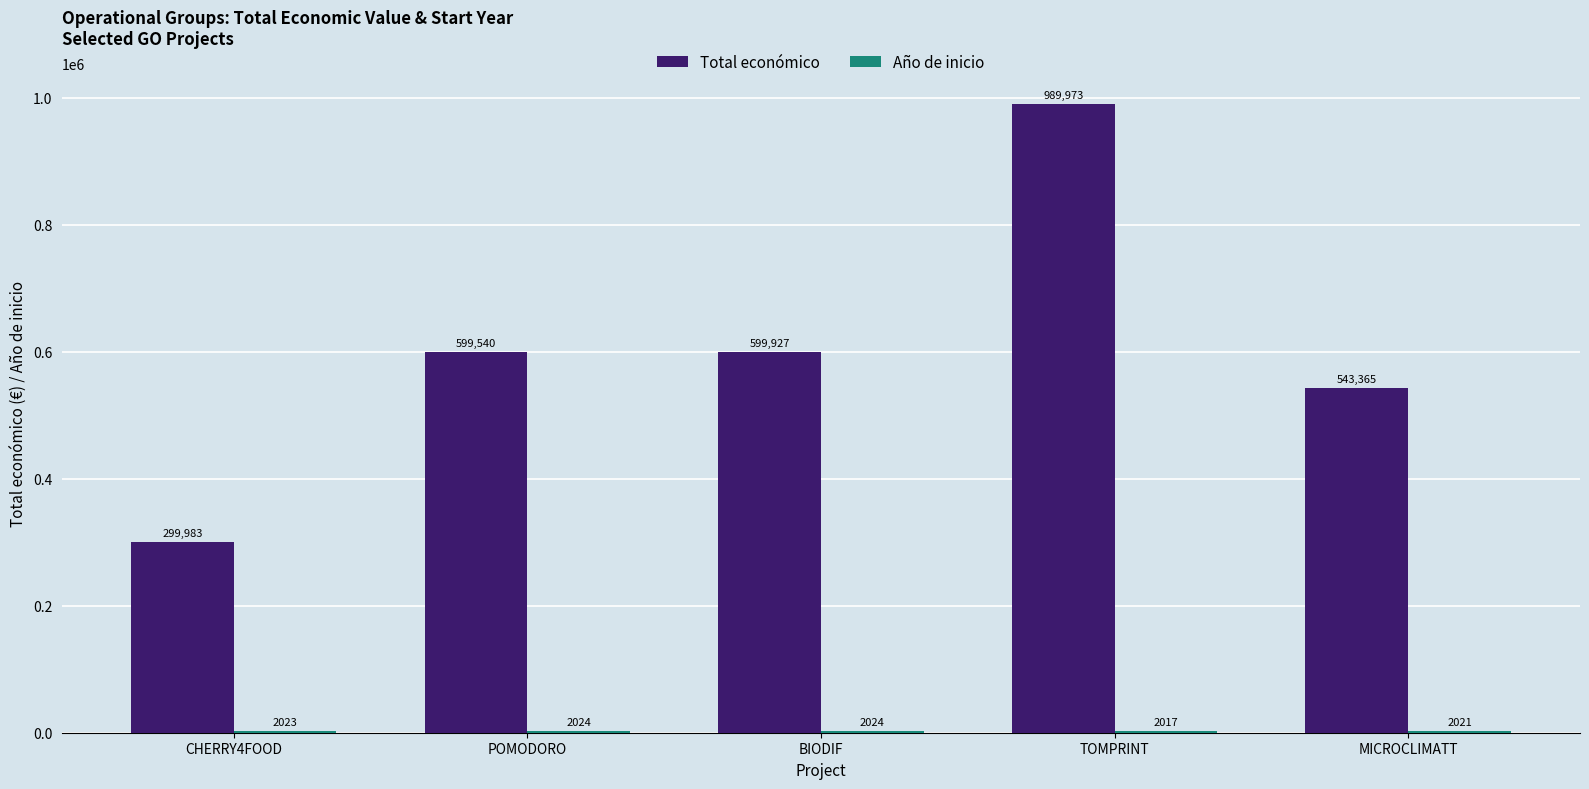

The Total económico series shows 299983 at CHERRY4FOOD. True or false?

True